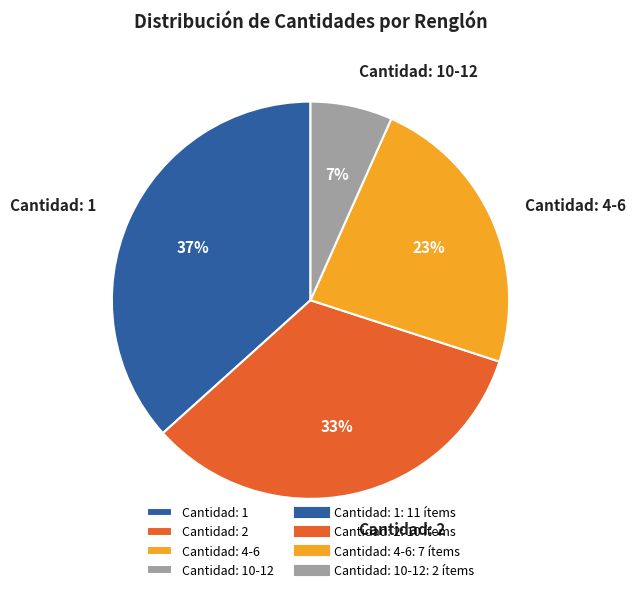

How many slices are in this pie chart?

4